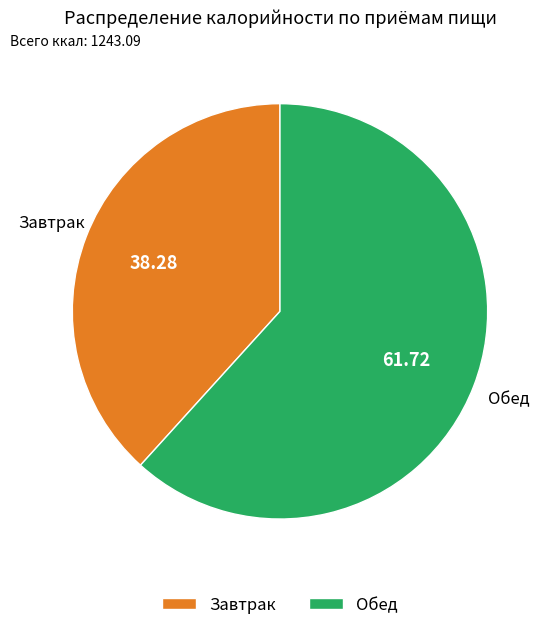

Which slice represents more than half of the pie?

Обед